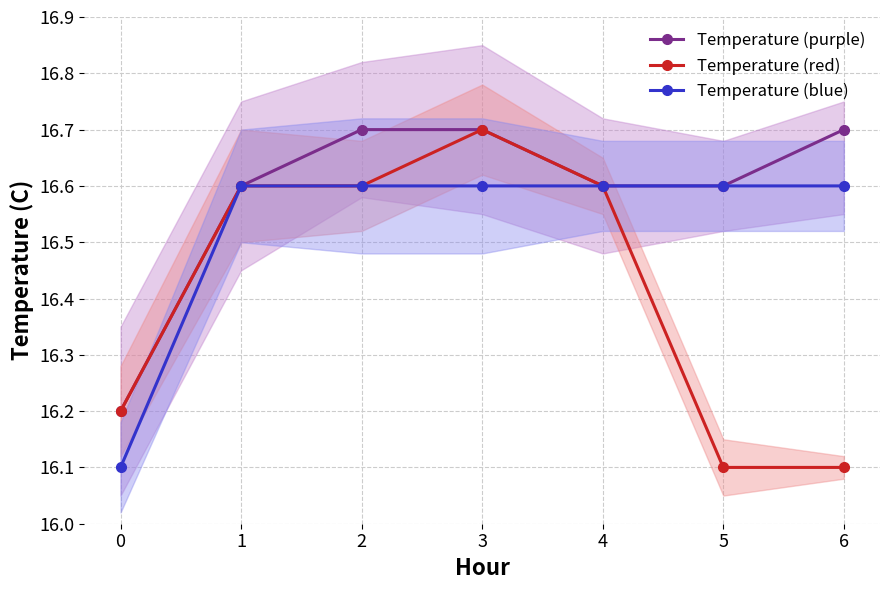

Between 3 and 6, which series saw the biggest shift?

Temperature (red)